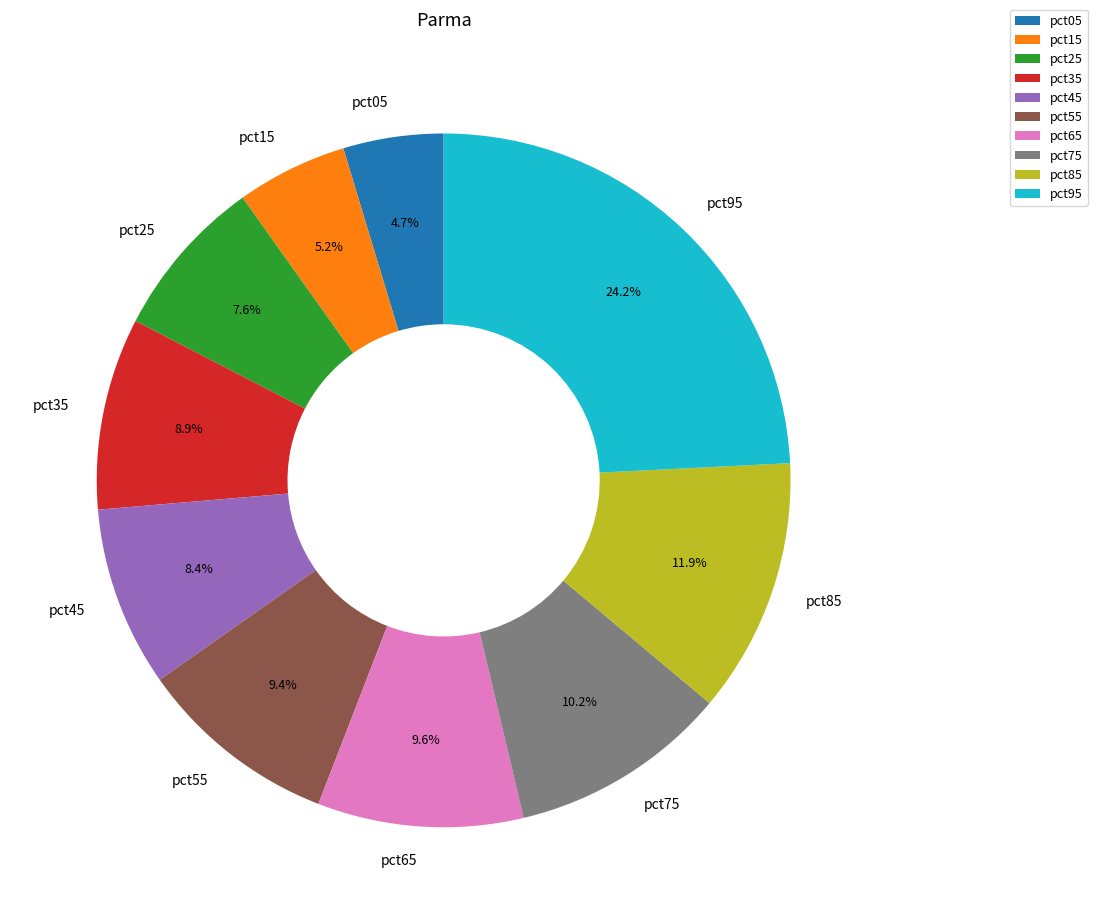

What portion of the pie excludes pct15?

94.8%